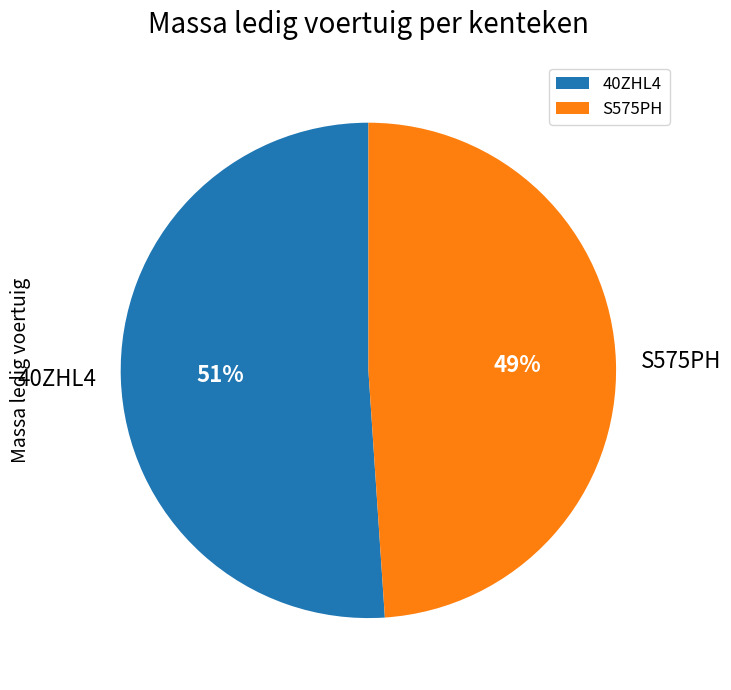

Which slice is the largest?

40ZHL4